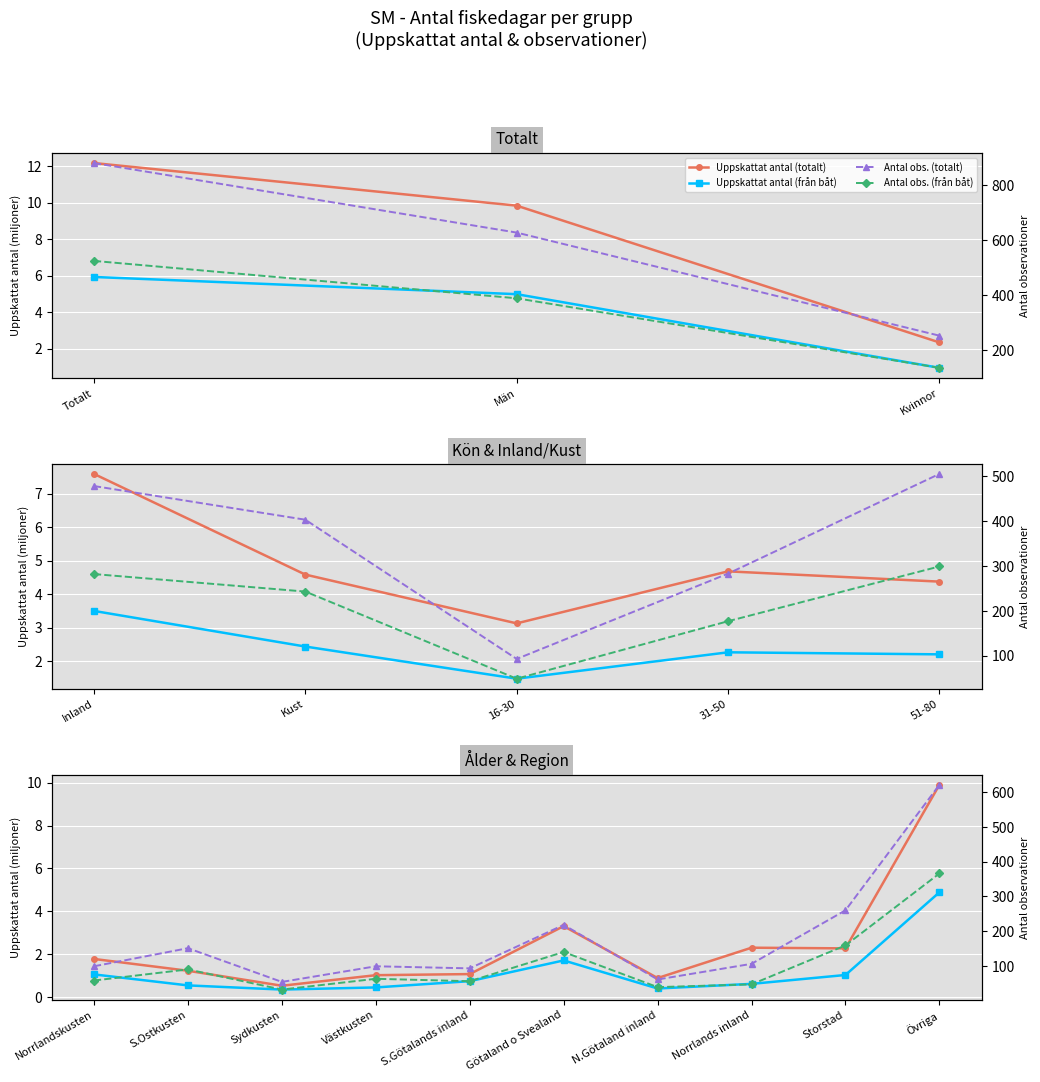

Which series changed the most between Storstad and Övriga?

Antal obs. (totalt)